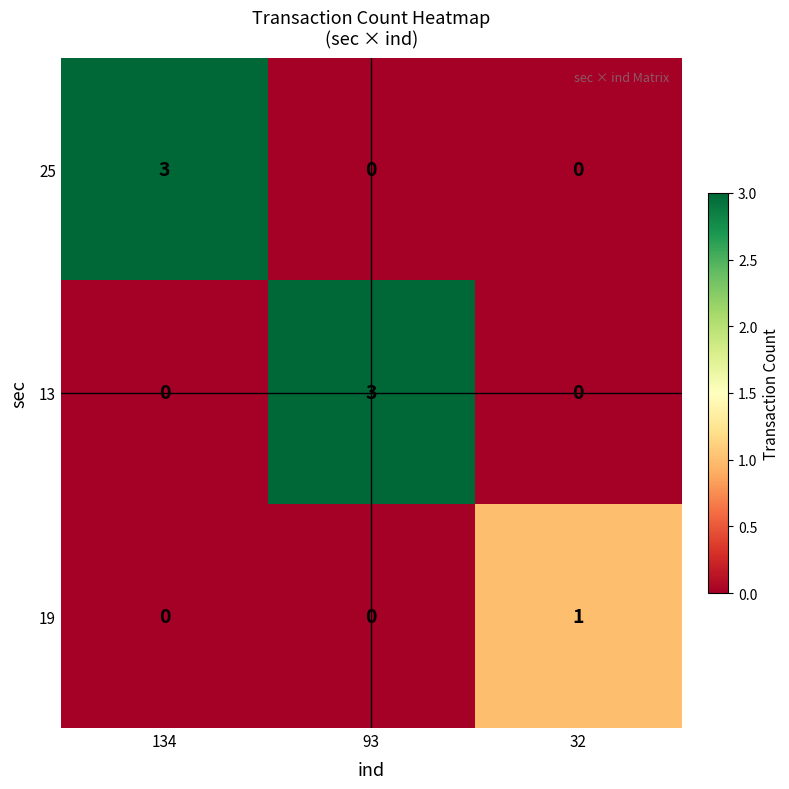

What is the sum of all 13 values?

3